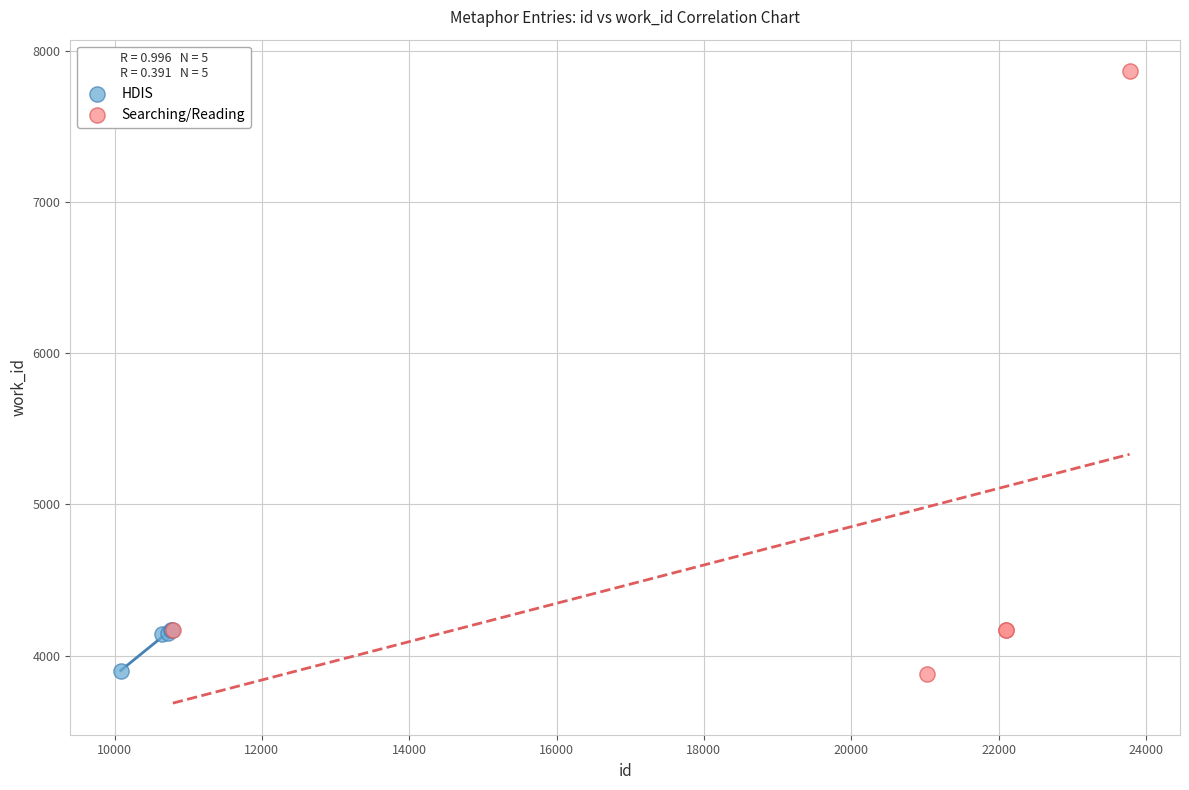

Which series has the widest spread of Y values?

Searching/Reading